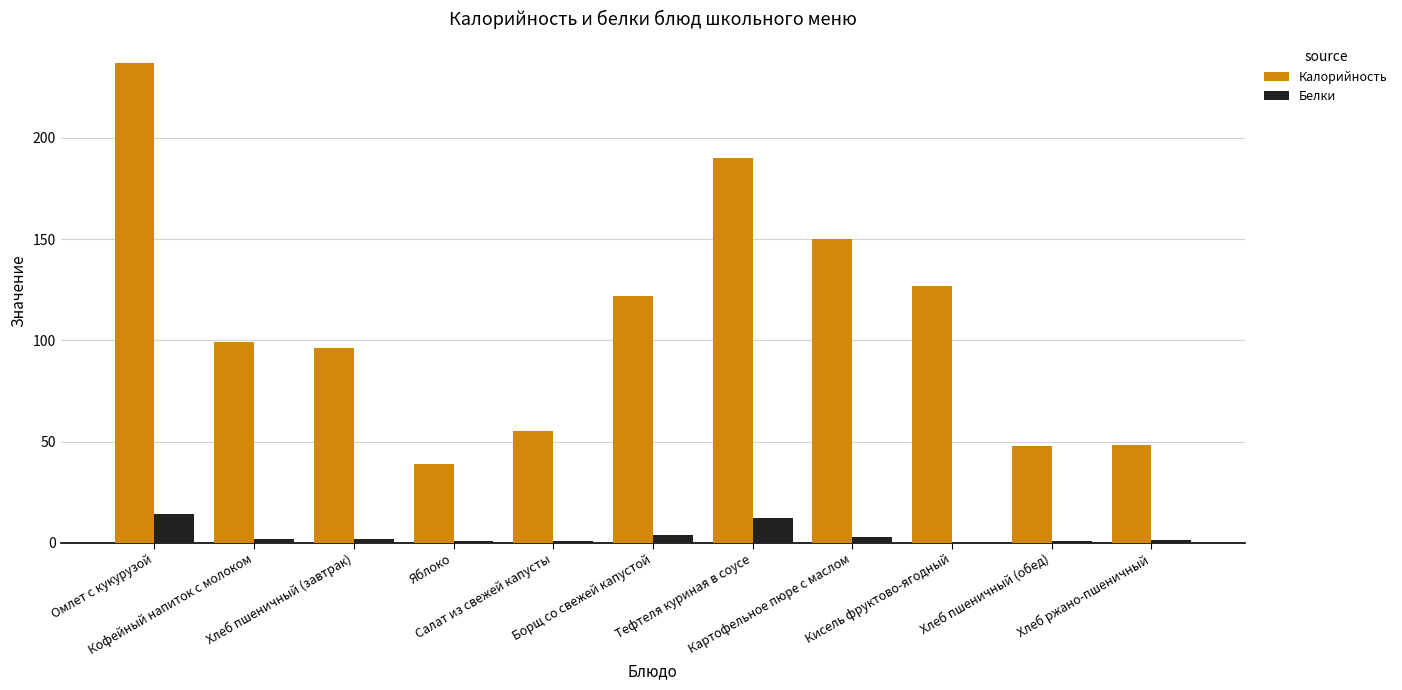

How many series are shown in this chart?

2